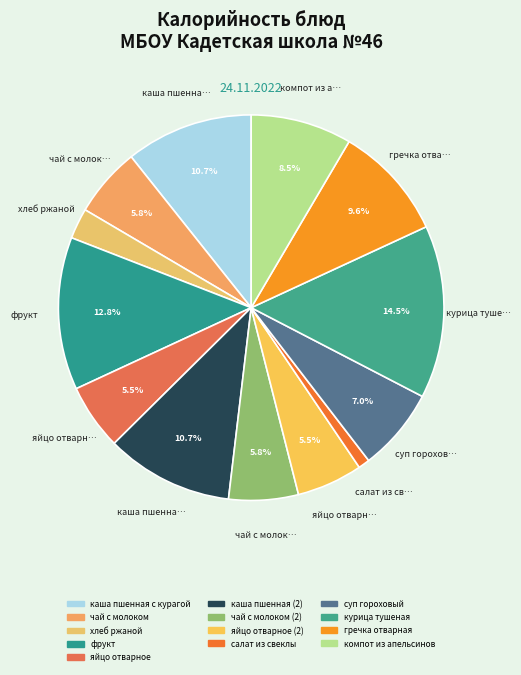

How many segments does this pie chart have?

13